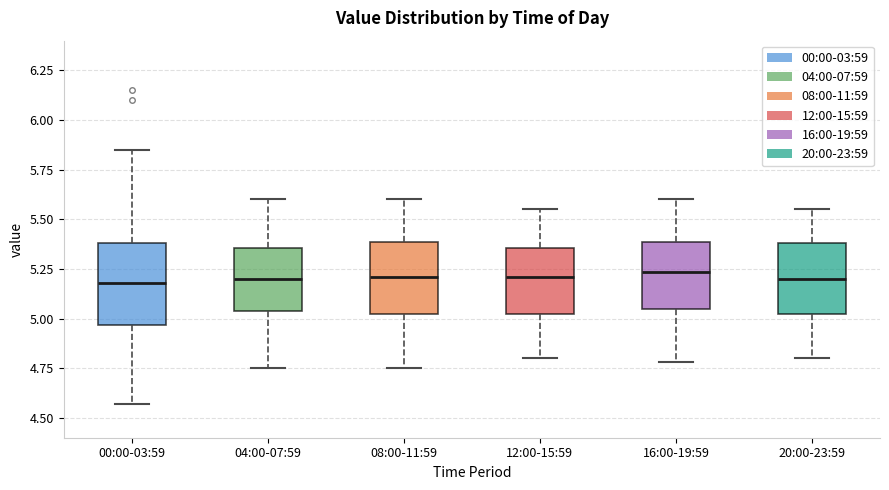

Where does the median line of the box for 04:00-07:59 sit on the y-axis? The values are not printed on the chart, so give them approximately, as read against the axis.

5.20